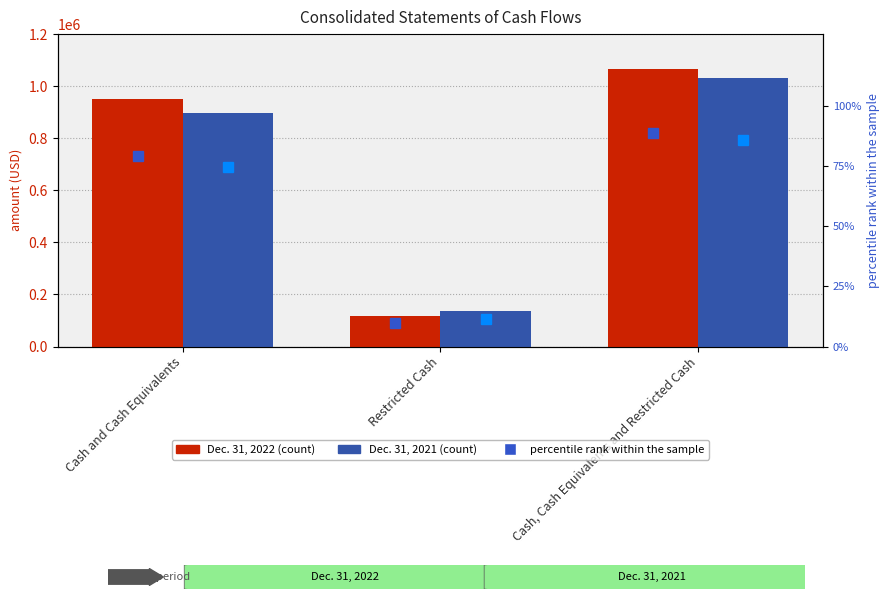

Which label corresponds to the smallest value in the chart?

Restricted Cash